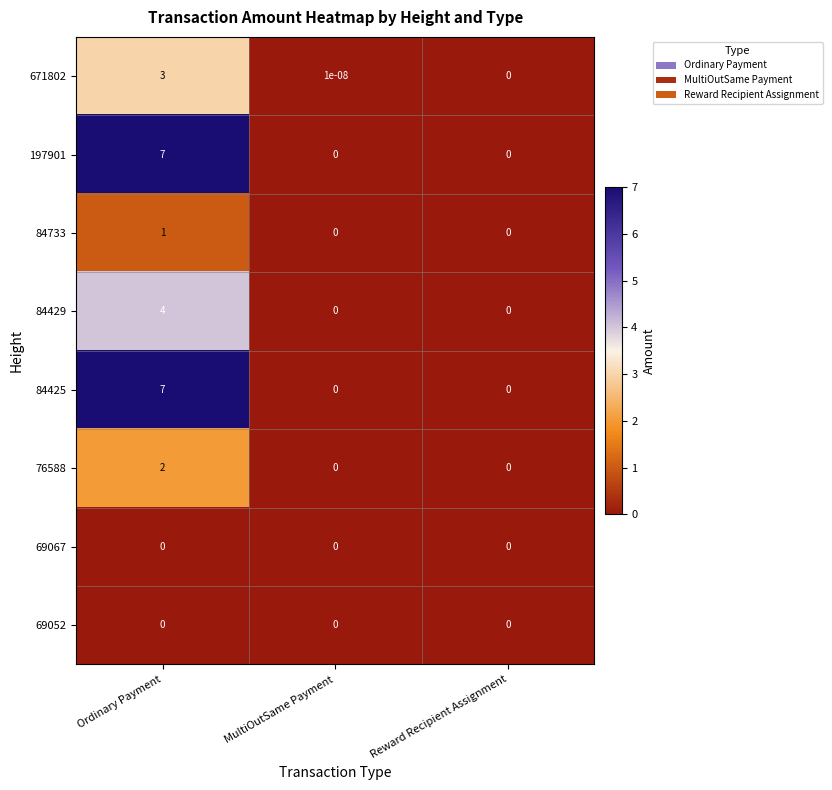

Count the 197901 values in the range 0 to 7.

3